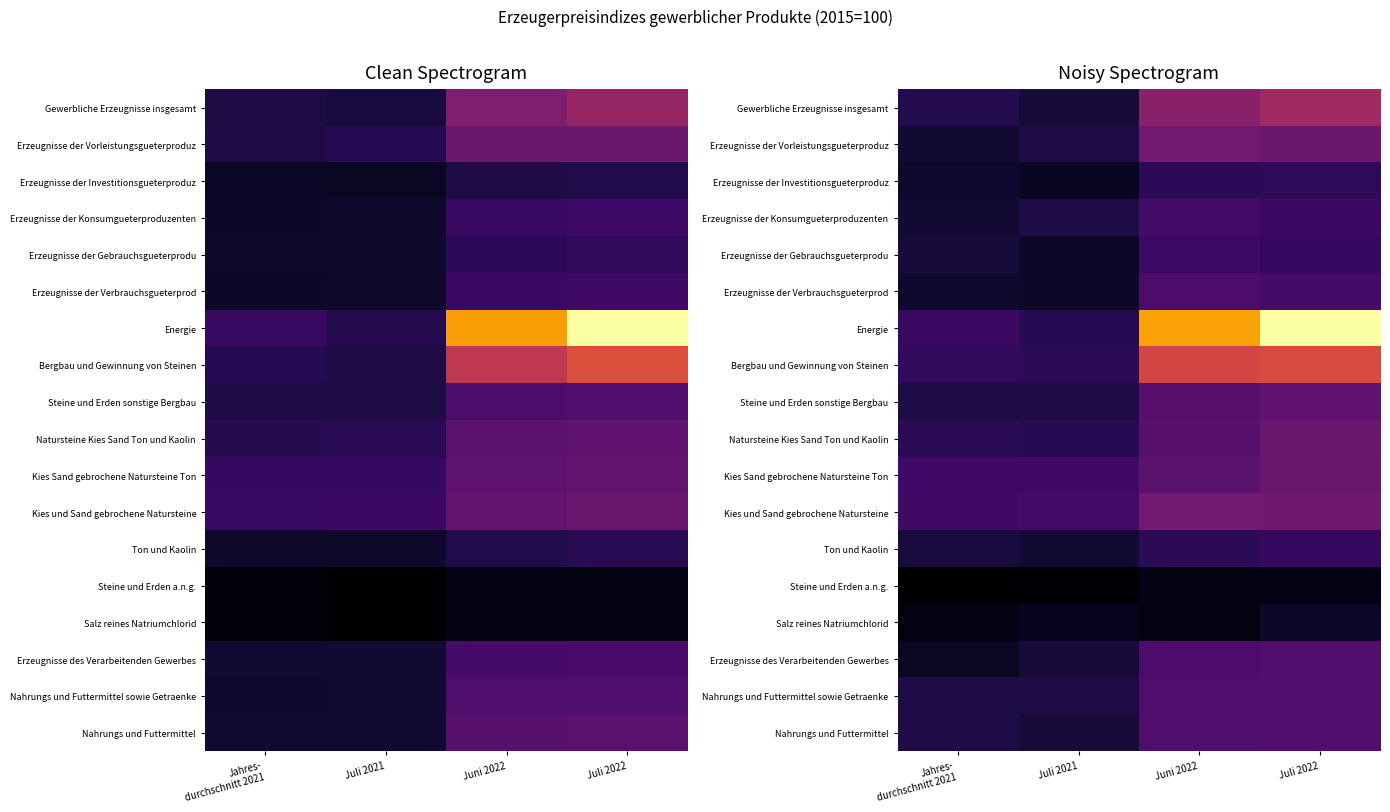

Which series has the widest spread of values?

Energie